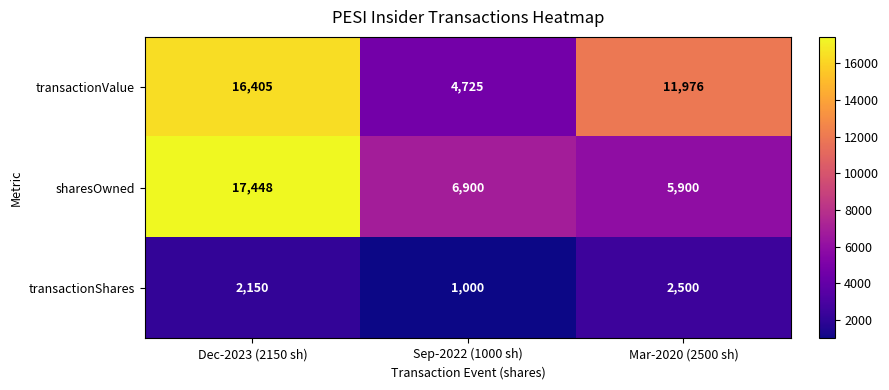

Is it true that sharesOwned equals 9840 at Sep-2022 (1000 sh)?

False